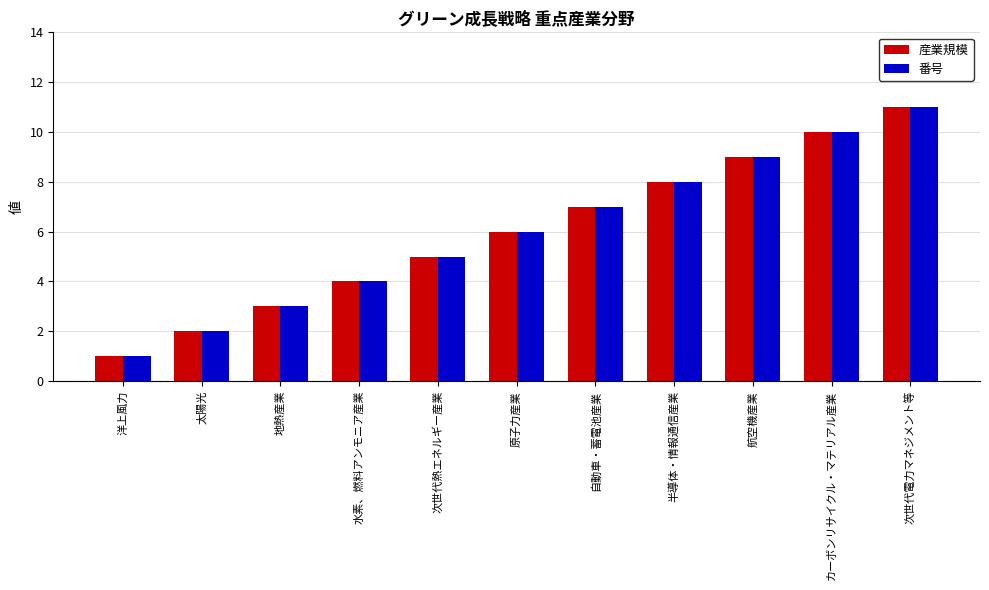

Reading right to left, transcribe all the data shown in this chart.

産業規模: 次世代電力マネジメント等=11	カーボンリサイクル・マテリアル産業=10	航空機産業=9	半導体・情報通信産業=8	自動車・蓄電池産業=7	原子力産業=6	次世代熱エネルギー産業=5	水素、燃料アンモニア産業=4	地熱産業=3	太陽光=2	洋上風力=1
番号: 次世代電力マネジメント等=11	カーボンリサイクル・マテリアル産業=10	航空機産業=9	半導体・情報通信産業=8	自動車・蓄電池産業=7	原子力産業=6	次世代熱エネルギー産業=5	水素、燃料アンモニア産業=4	地熱産業=3	太陽光=2	洋上風力=1